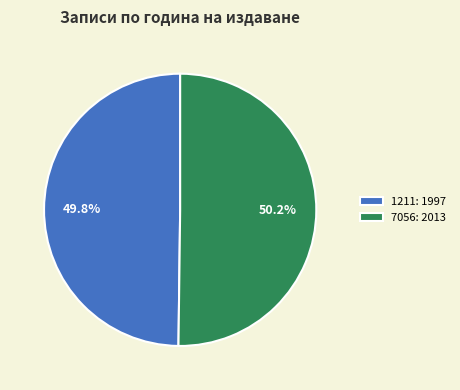

Approximately how many times larger is the value at 1211 compared to 7056?

1.0